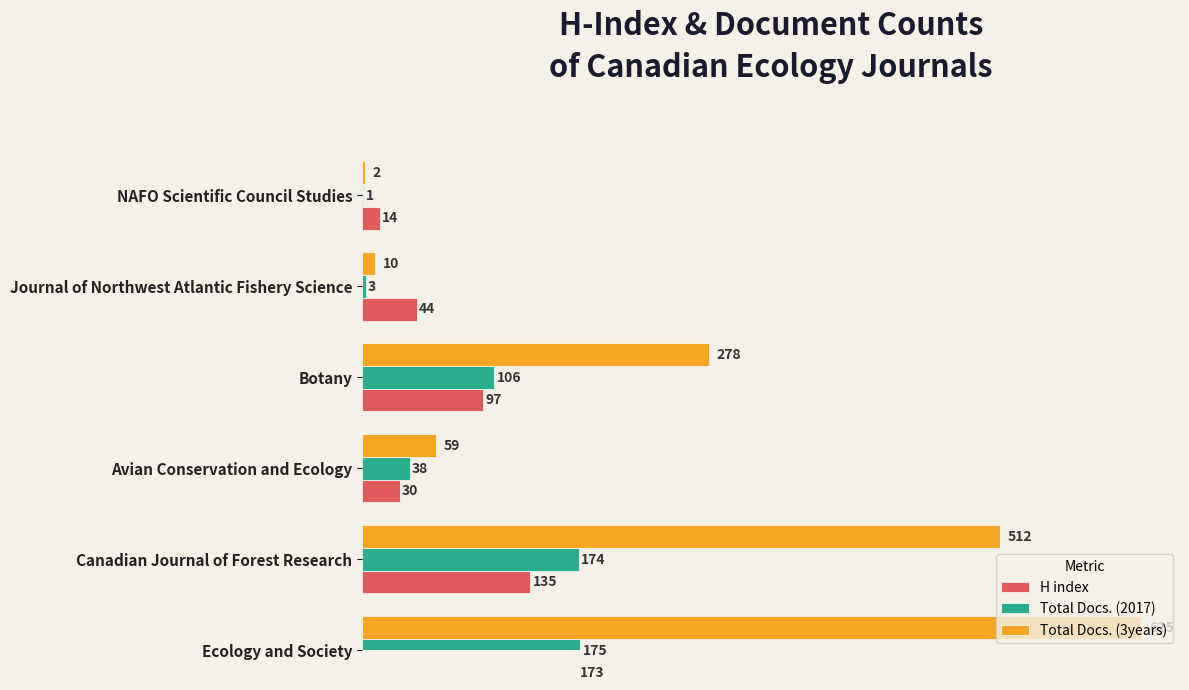

True or false: Total Docs. (3years) has a value of 226 at Canadian Journal of Forest Research.

False